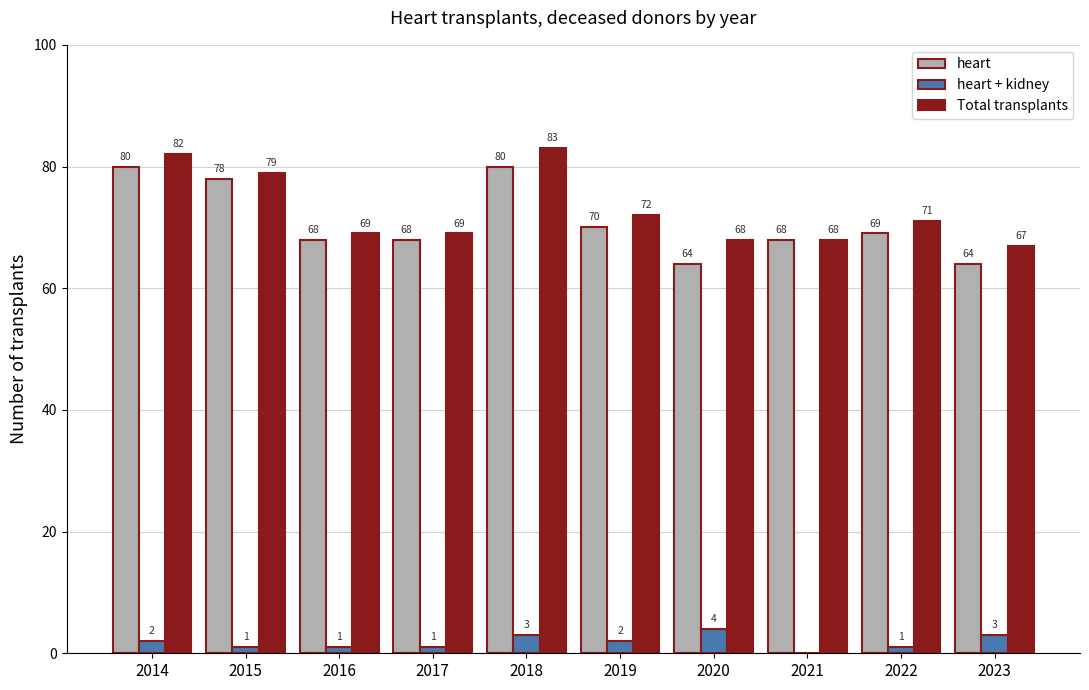

What are all the series names shown in the legend?

heart, heart + kidney, Total transplants